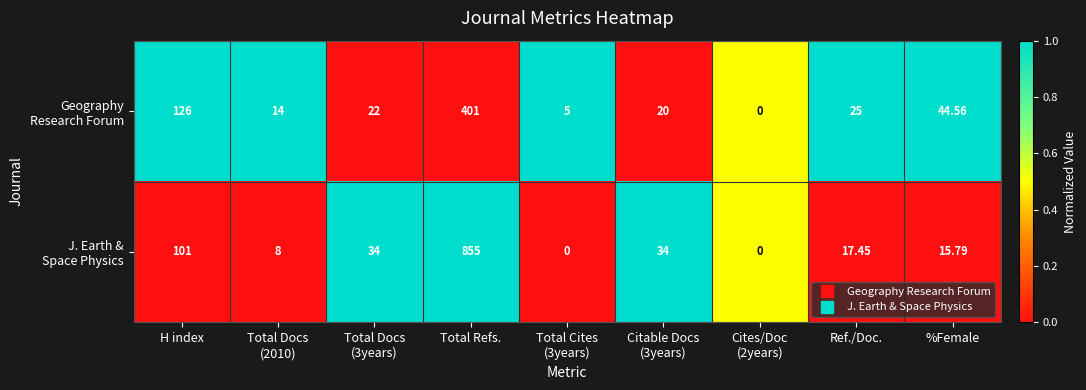

At which category is the sum across all series the highest?

Total Refs.